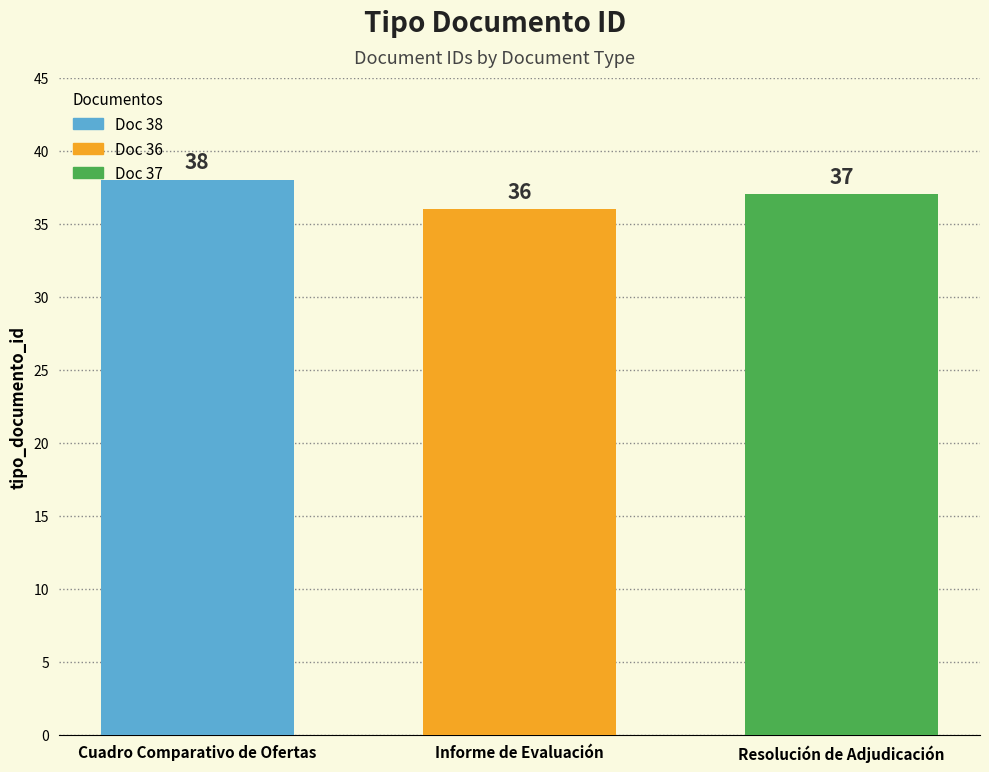

Rank the series by their maximum value, from highest to lowest.

Doc 38, Doc 37, Doc 36